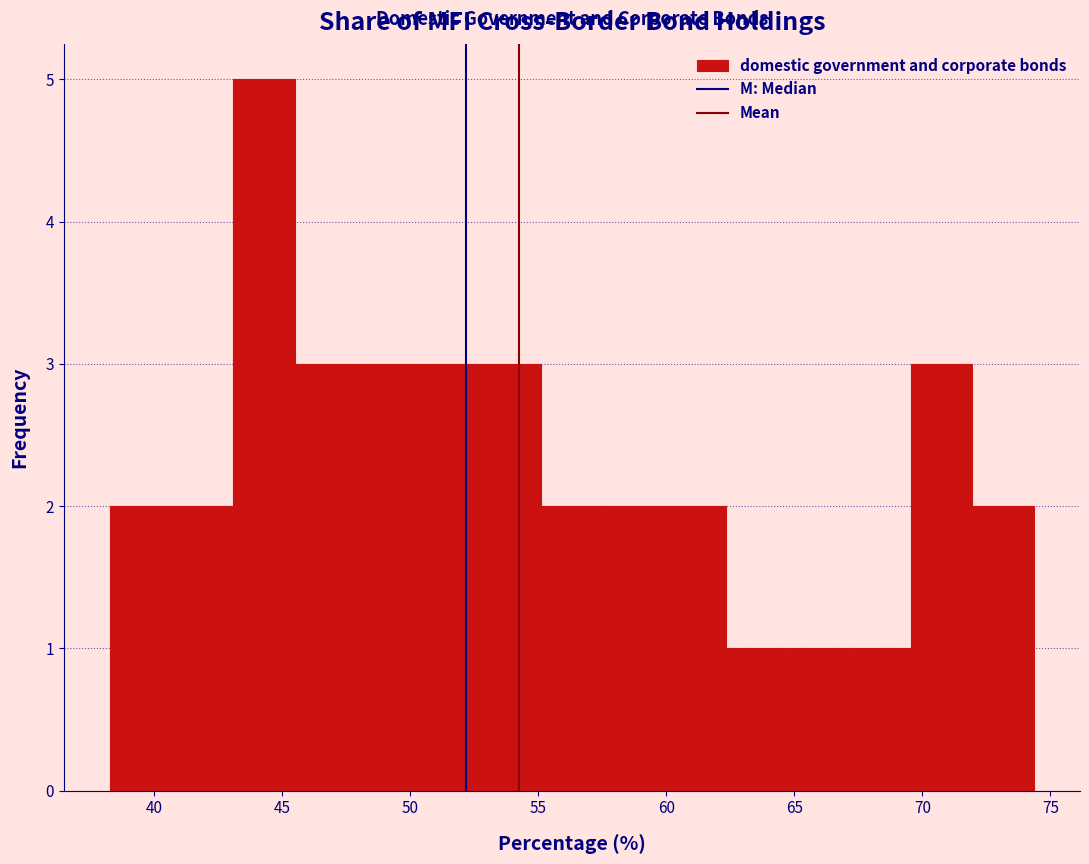

Reading left to right, transcribe this chart: for each bar, give the range it covers on the x-axis and its height. Neither the bar edges nor the heights are printed on the chart, so give them approximately, as read against the axes.

38.5 to 40.5: 2
40.5 to 43.0: 2
43.0 to 45.5: 5
45.5 to 48.0: 3
48.0 to 50.5: 3
50.5 to 52.5: 3
52.5 to 55.0: 3
55.0 to 57.5: 2
57.5 to 60.0: 2
60.0 to 62.5: 2
62.5 to 64.5: 1
64.5 to 67.0: 1
67.0 to 69.5: 1
69.5 to 72.0: 3
72.0 to 74.5: 2